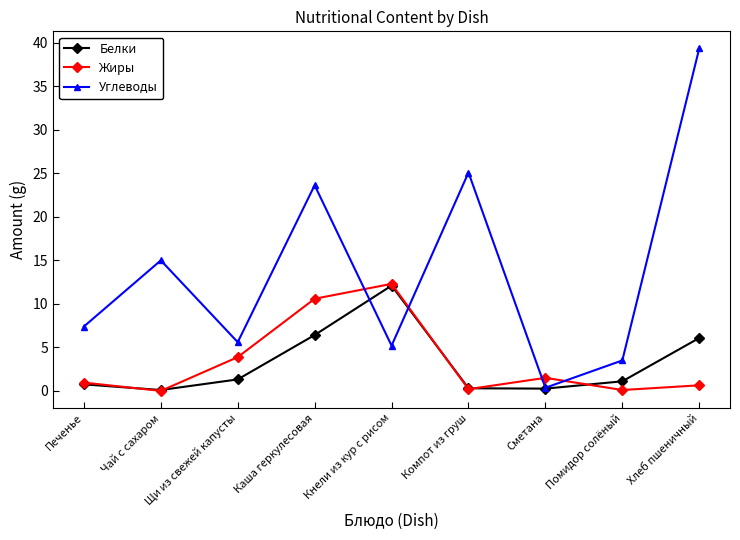

The value of Белки at Каша геркулесовая is 6.4. True or false?

True